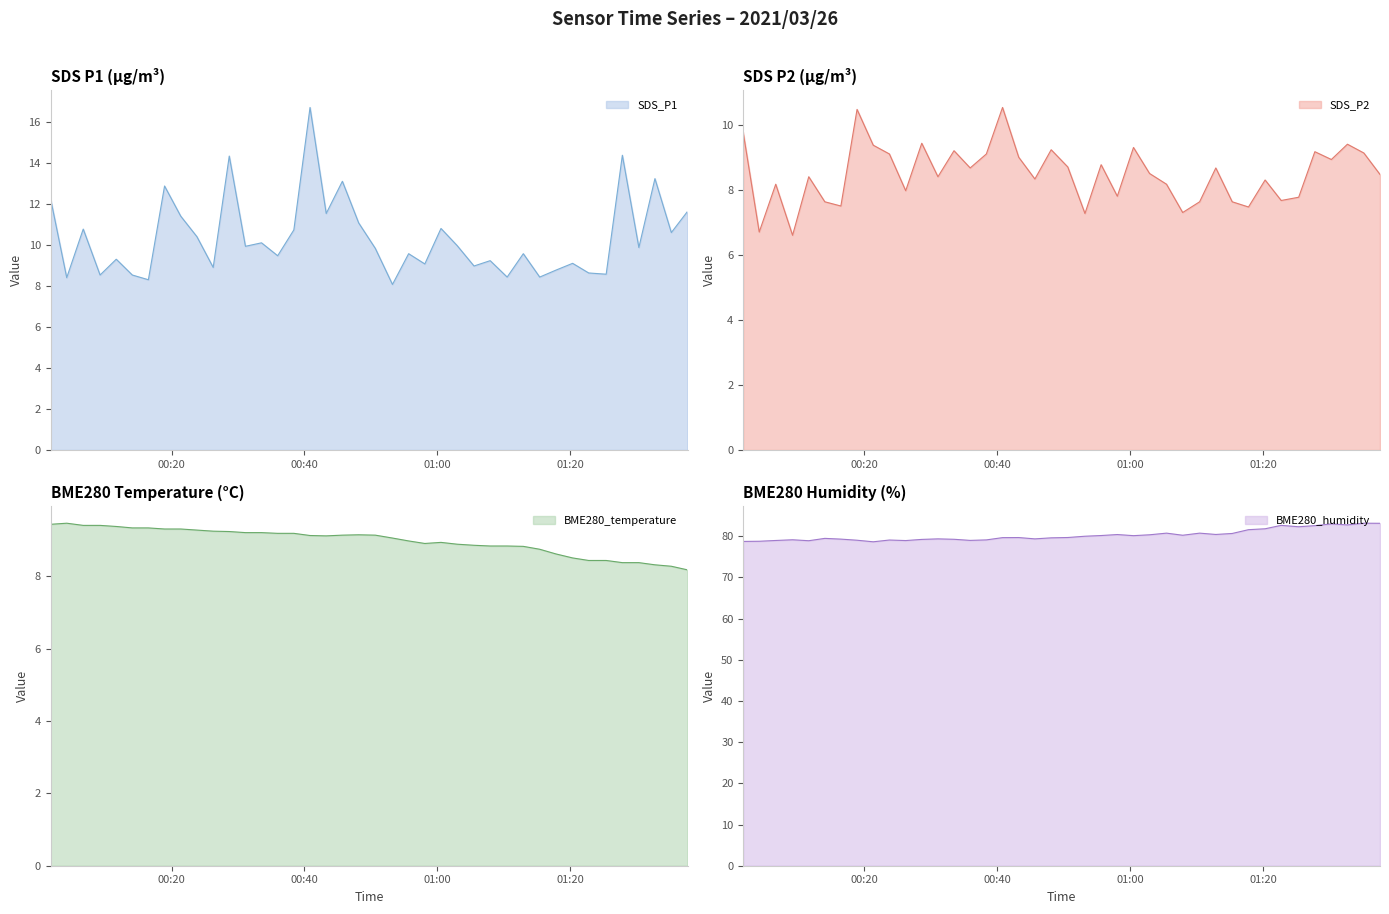

Count the number of categories in the chart.

40